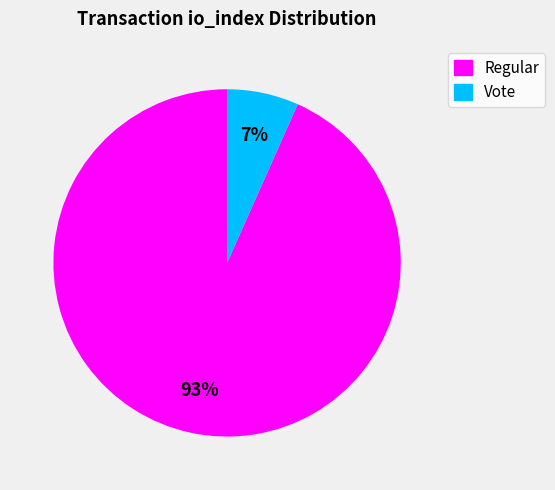

To the nearest percent, what is the average slice percentage?

50%